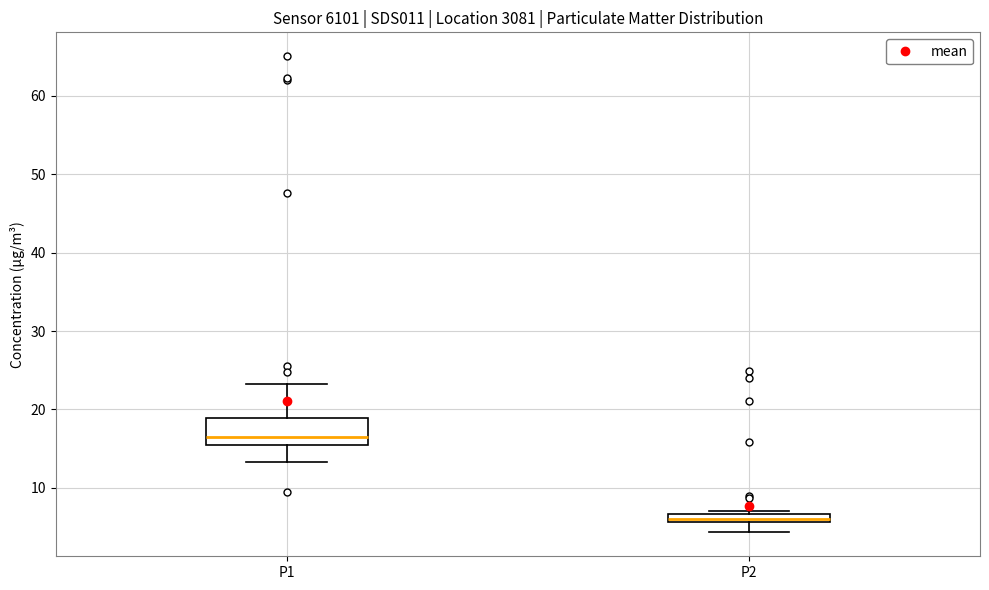

Which box's median line is the lowest?

P2